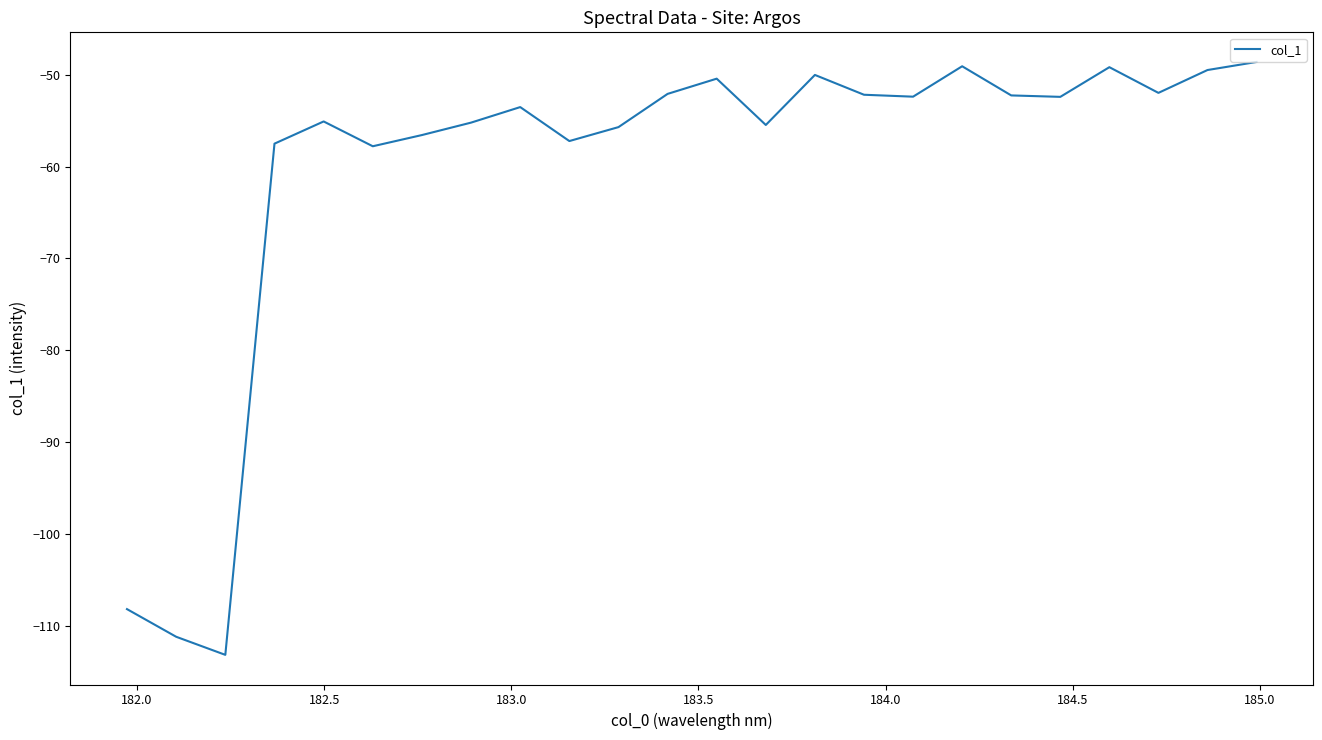

What is the maximum value shown in the chart?

-48.6